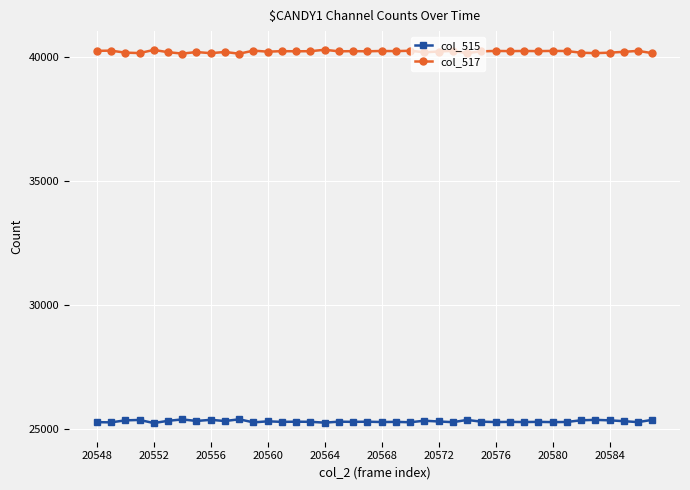

True or false: col_517 has more than 1 points higher than both neighbors.

True